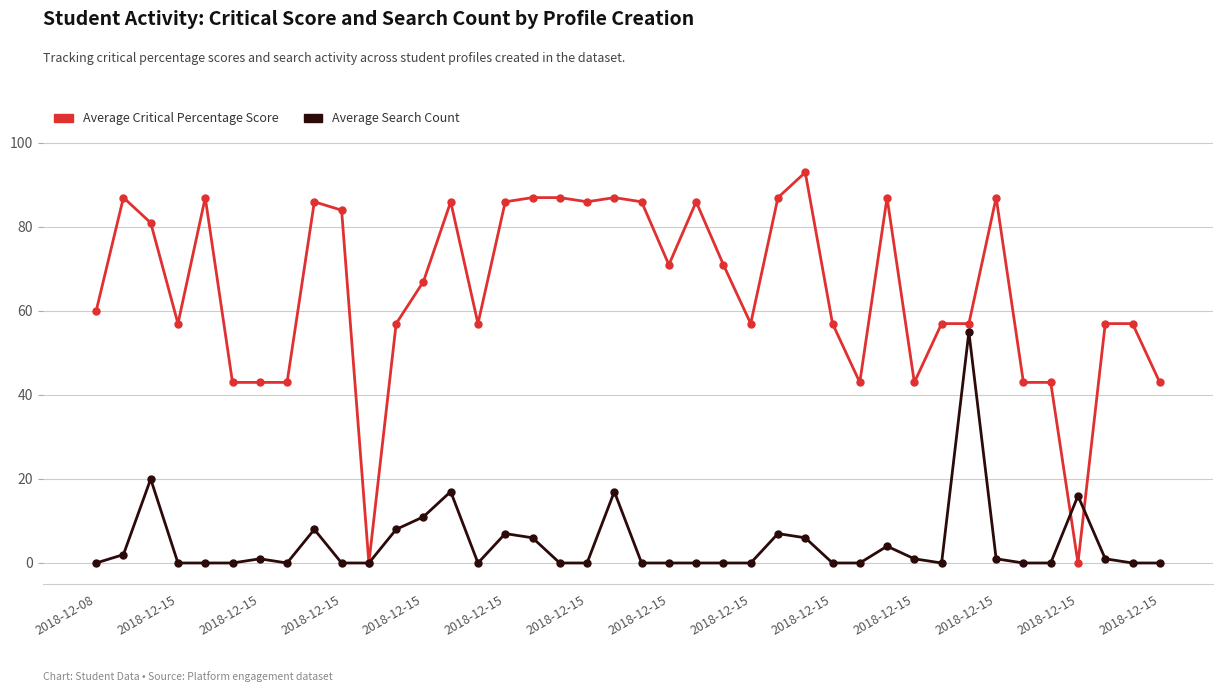

At how many categories does at least one series exceed 65?

20